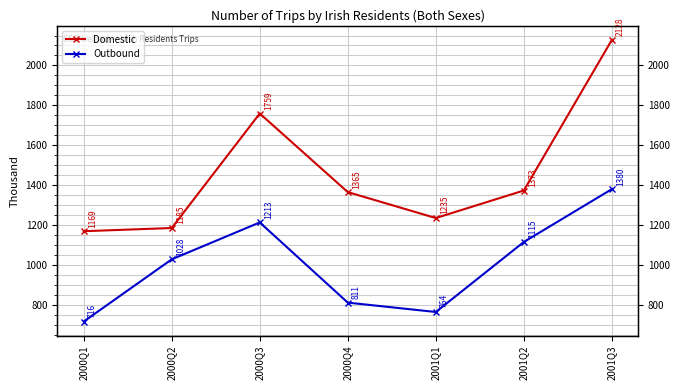

What is the lowest value of the Outbound series?

716